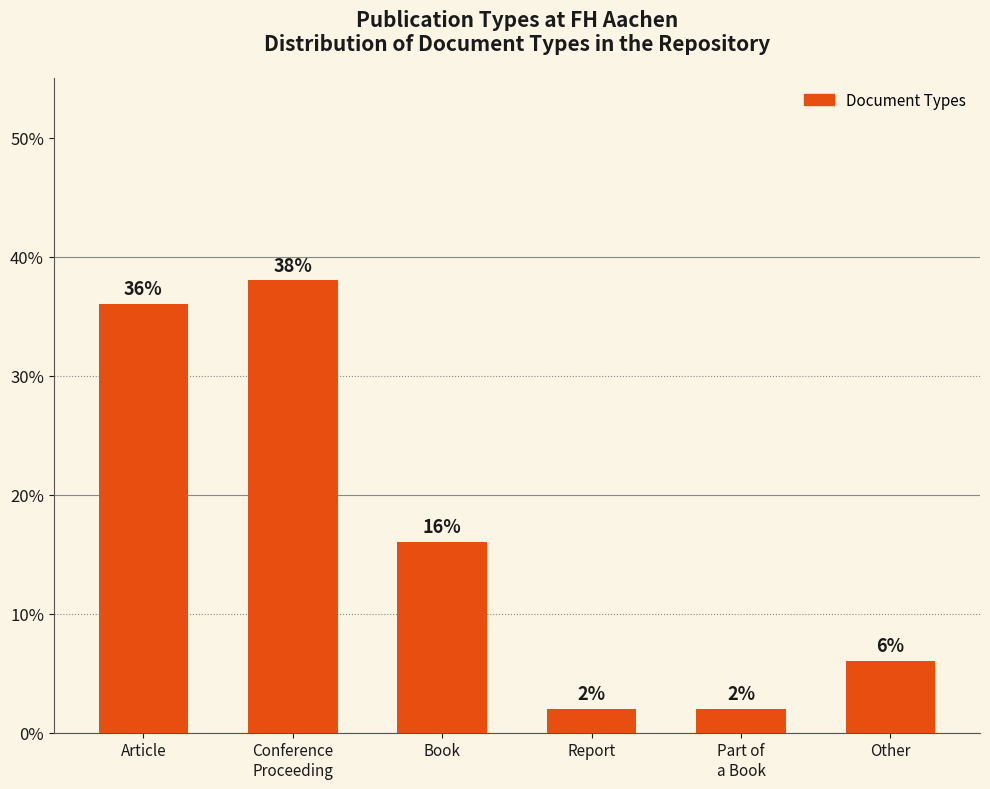

What is the smallest value displayed?

2